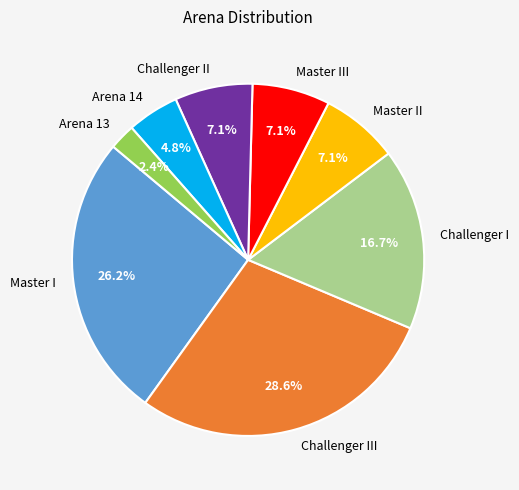

To the nearest percent, what is the average slice percentage?

12%